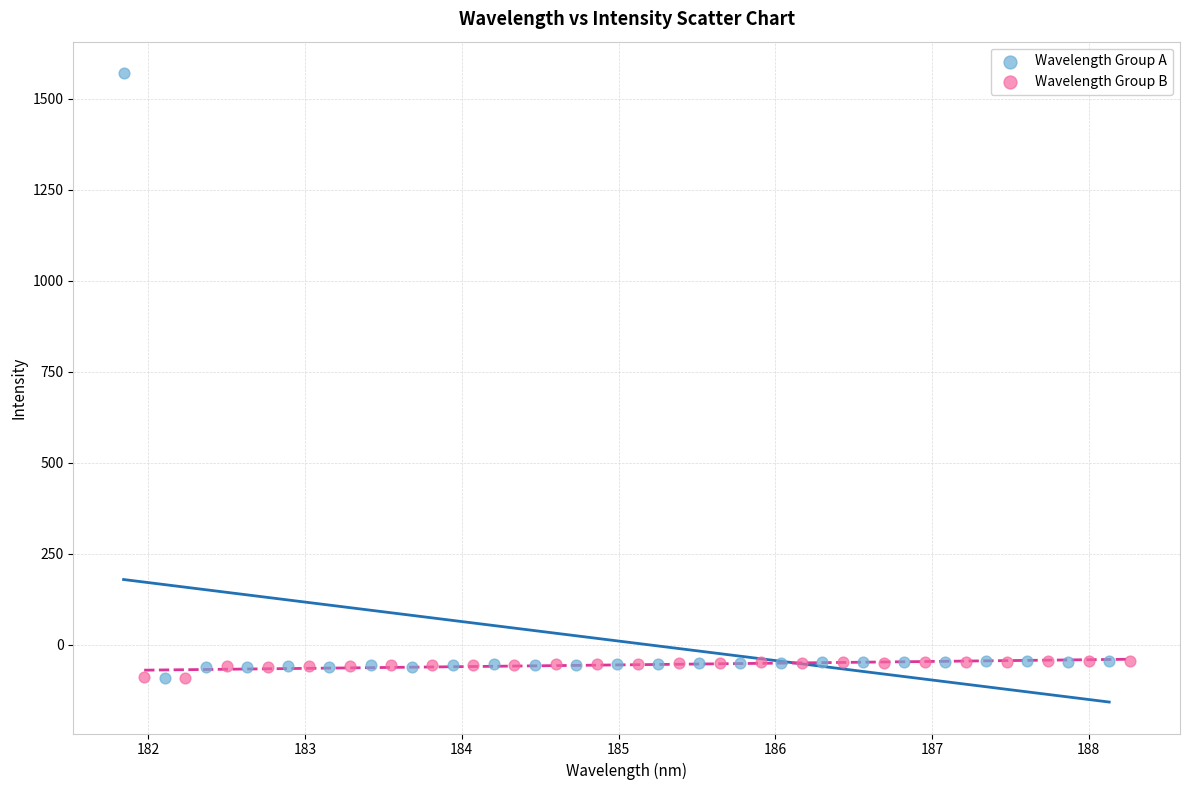

Which series has the largest Y range (max minus min)?

Wavelength Group A